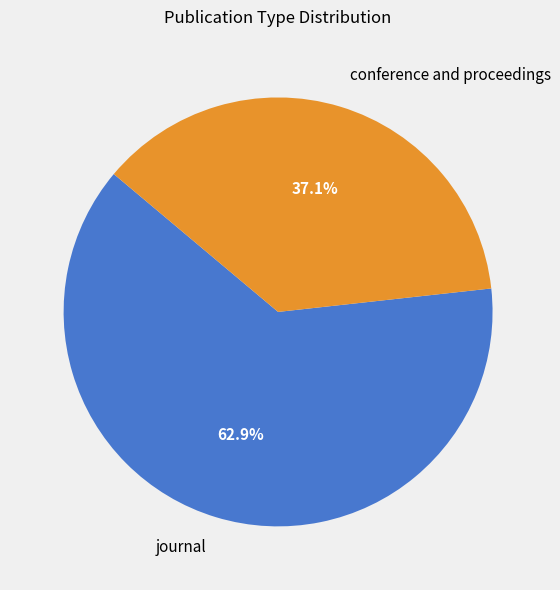

Which slice is the largest?

journal